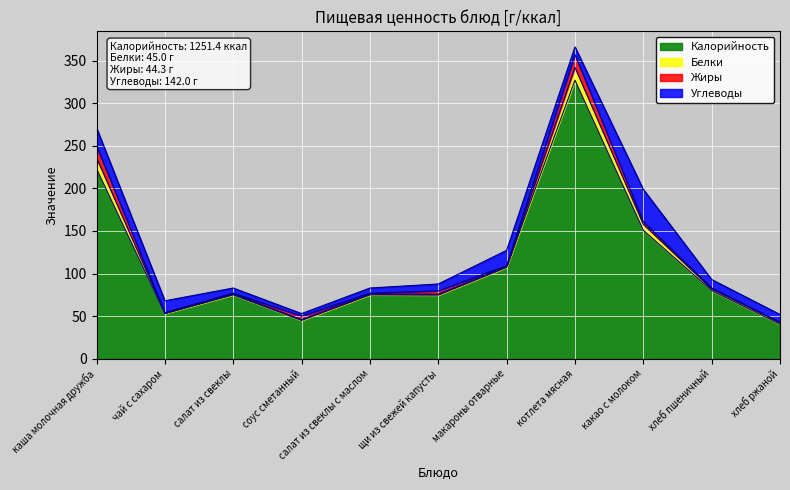

True or false: Белки has more than 2 interior local peaks.

False